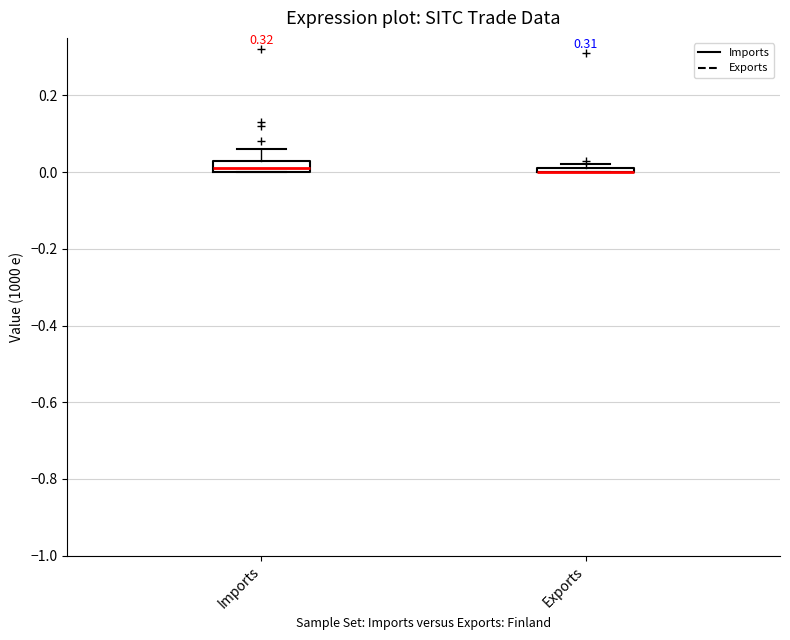

Where is the upper edge of the box for Imports on the y-axis? The values are not printed on the chart, so give them approximately, as read against the axis.

0.04